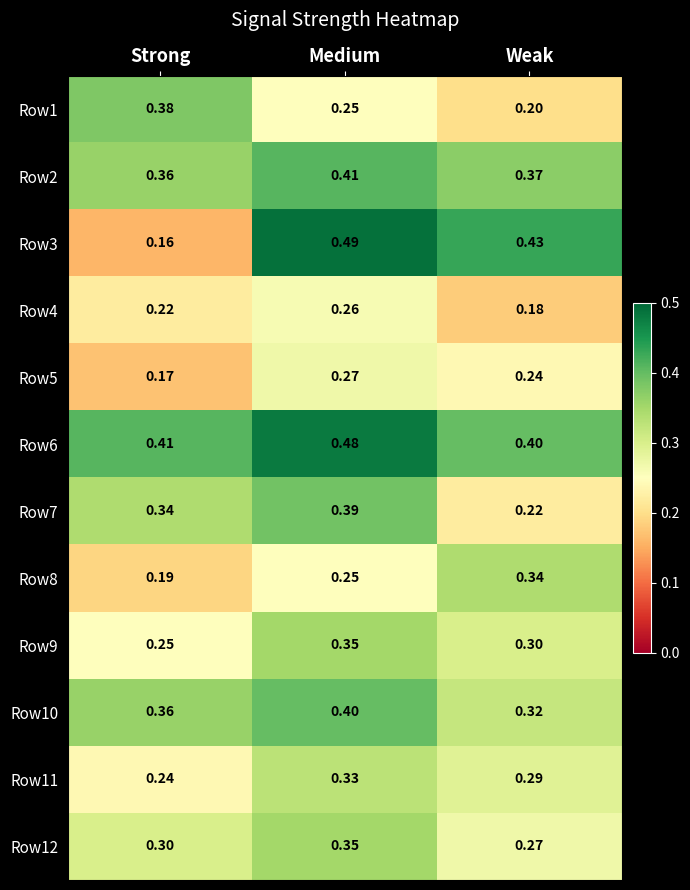

At which category does the chart reach its peak across all series?

Medium